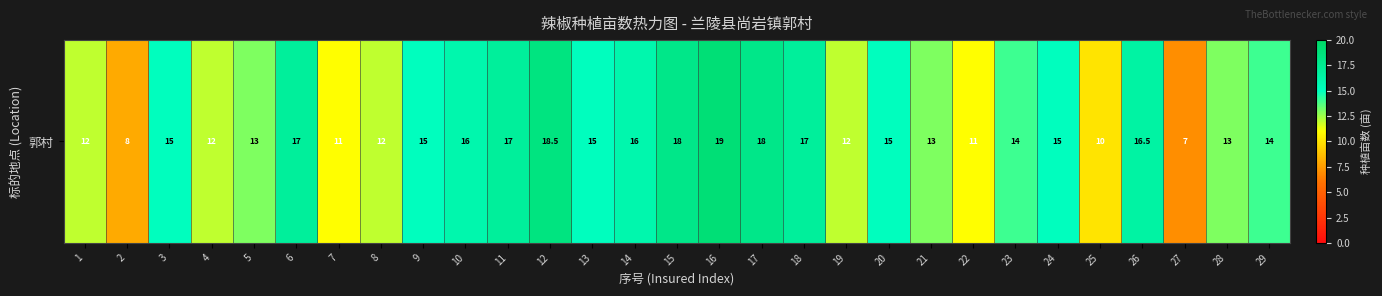

Reading left to right, what are all the values shown in this chart?

1=12.0	2=8.0	3=15.0	4=12.0	5=13.0	6=17.0	7=11.0	8=12.0	9=15.0	10=16.0	11=17.0	12=18.5	13=15.0	14=16.0	15=18.0	16=19.0	17=18.0	18=17.0	19=12.0	20=15.0	21=13.0	22=11.0	23=14.0	24=15.0	25=10.0	26=16.5	27=7.0	28=13.0	29=14.0